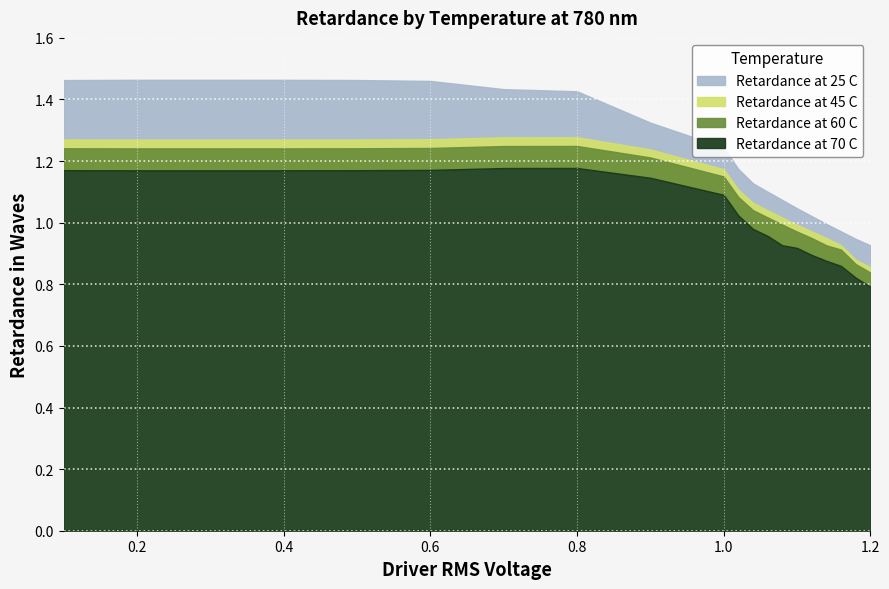

What is the difference between the Retardance at 60 C values at 1.16 and 0.5?

0.3